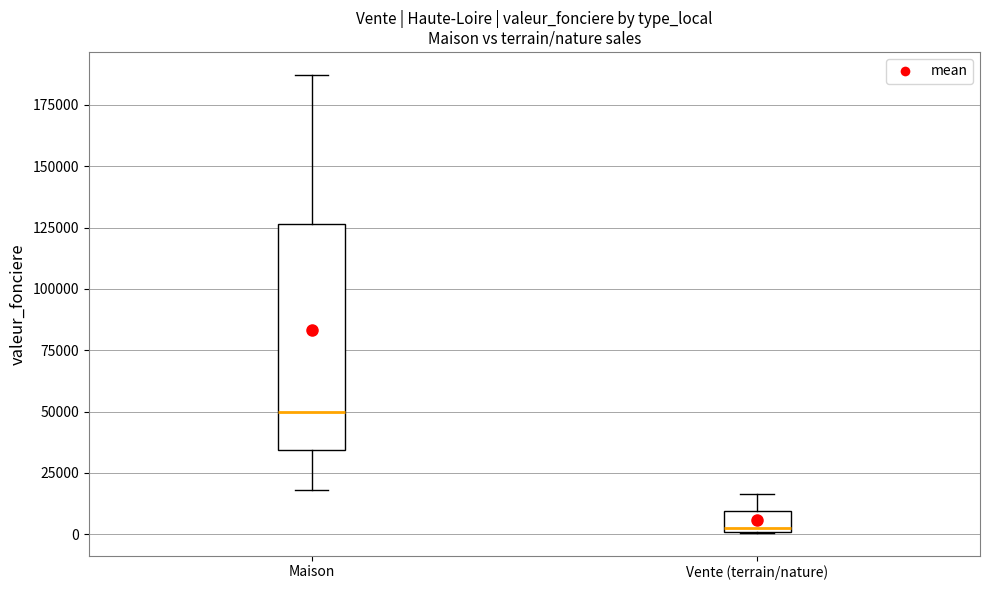

Which box's median line is the highest?

Maison